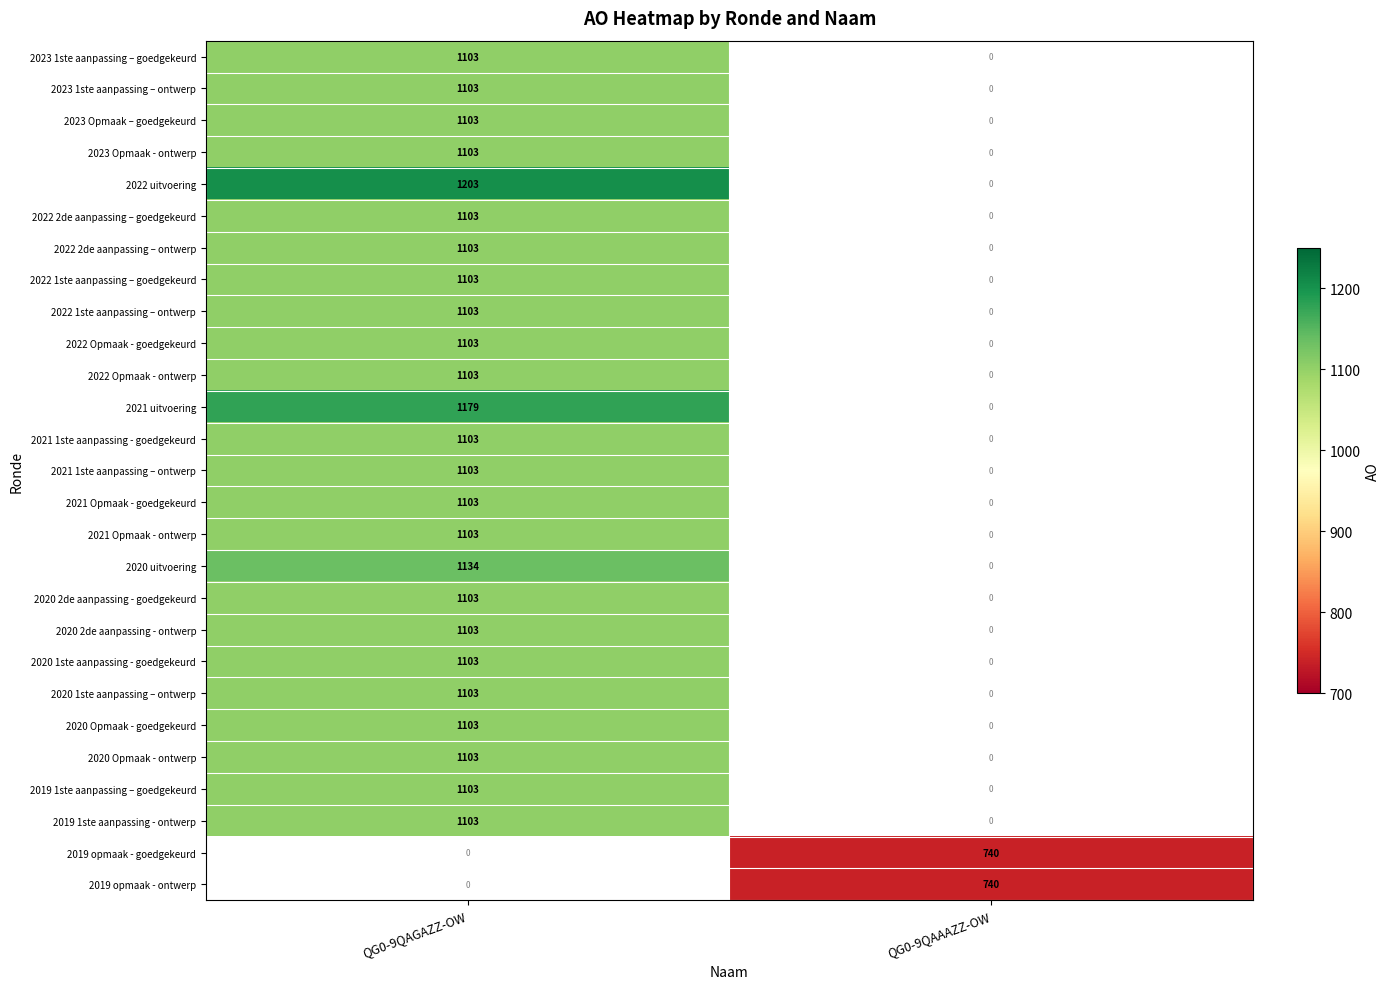

What is the difference between the maximum and minimum values in the 2020 Opmaak - goedgekeurd series?

1103